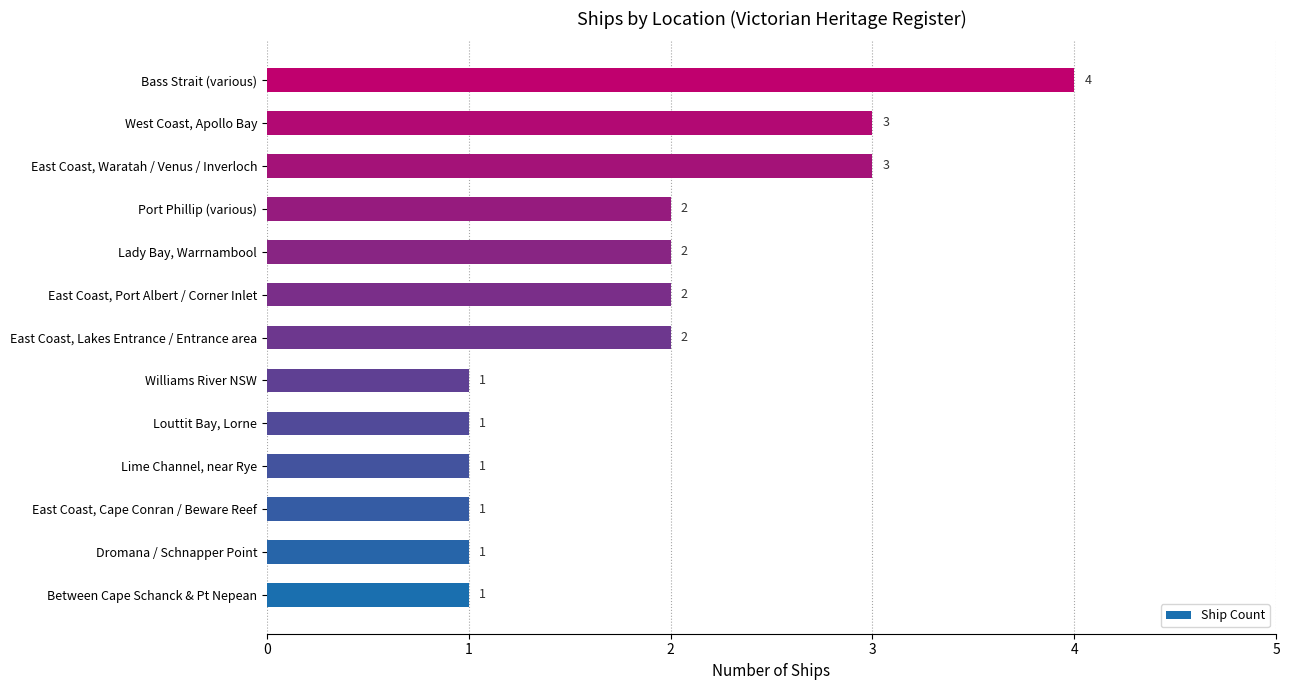

What is the difference between the maximum and minimum values?

3